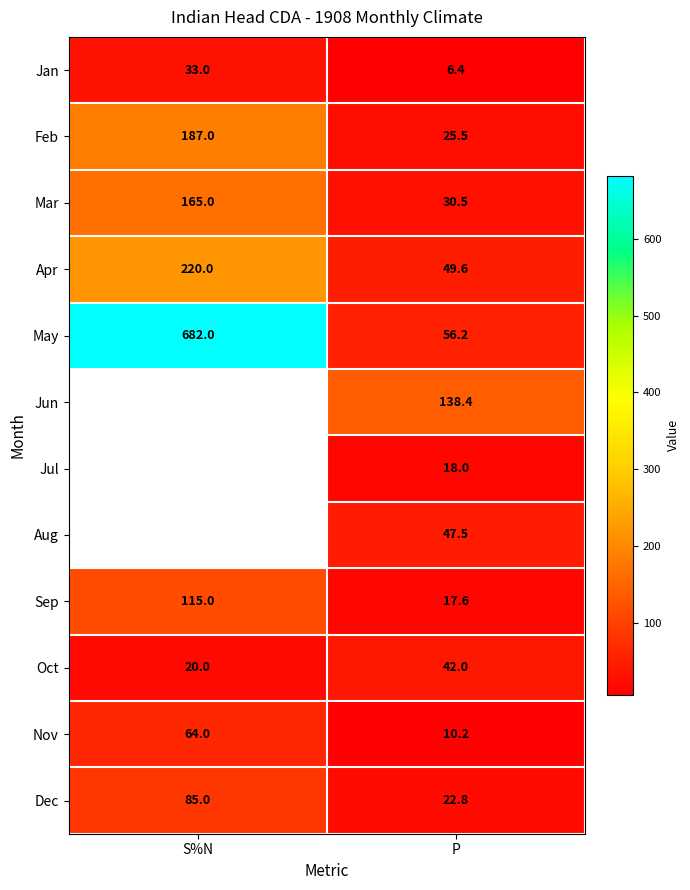

What is the difference between the Dec values at P and S%N?

62.2